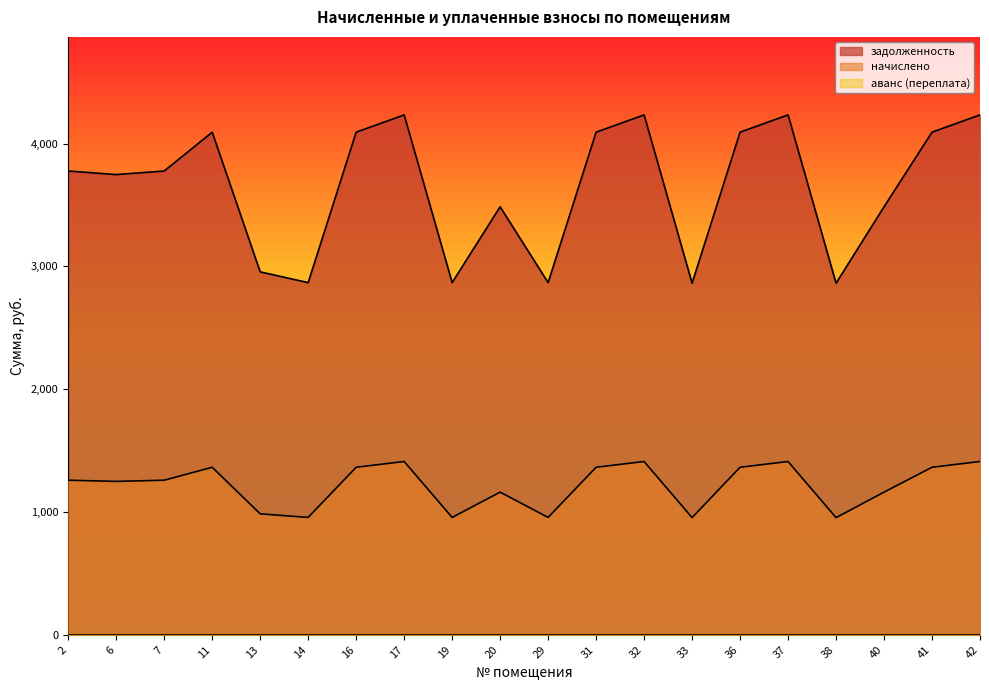

Rank the series by their average value, from highest to lowest.

начислено, задолженность